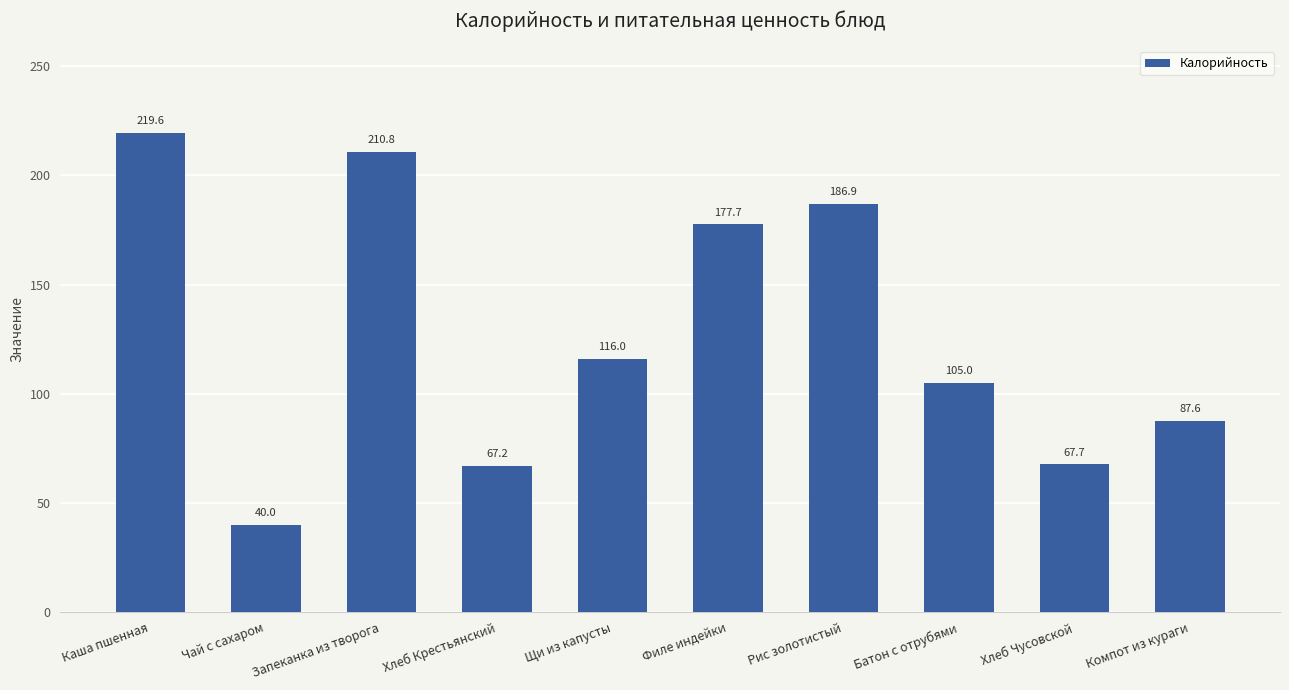

Reading left to right, extract all data points from this chart.

Каша пшенная=219.6	Чай с сахаром=40.0	Запеканка из творога=210.8	Хлеб Крестьянский=67.2	Щи из капусты=116.0	Филе индейки=177.7	Рис золотистый=186.9	Батон с отрубями=105.0	Хлеб Чусовской=67.7	Компот из кураги=87.6